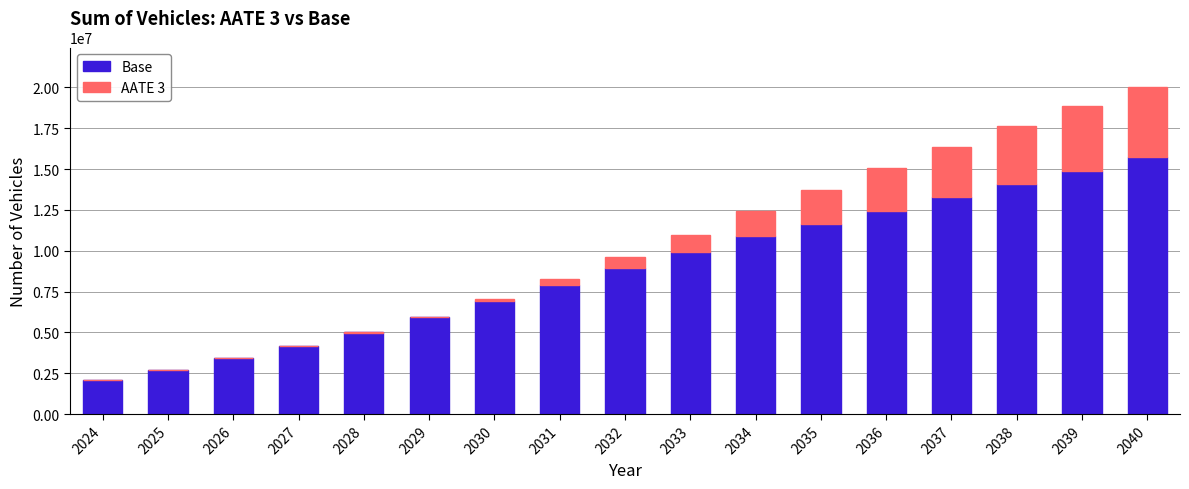

How many bars are there in total?

34